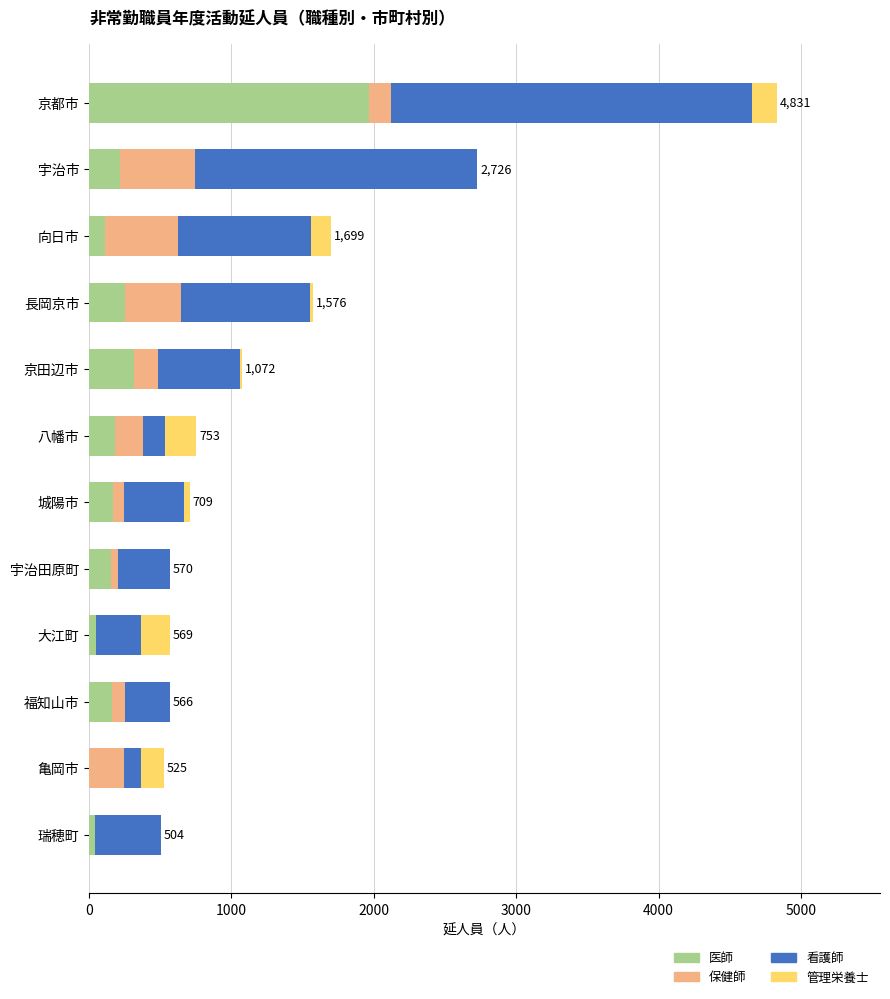

What is the maximum value for 医師?

1966